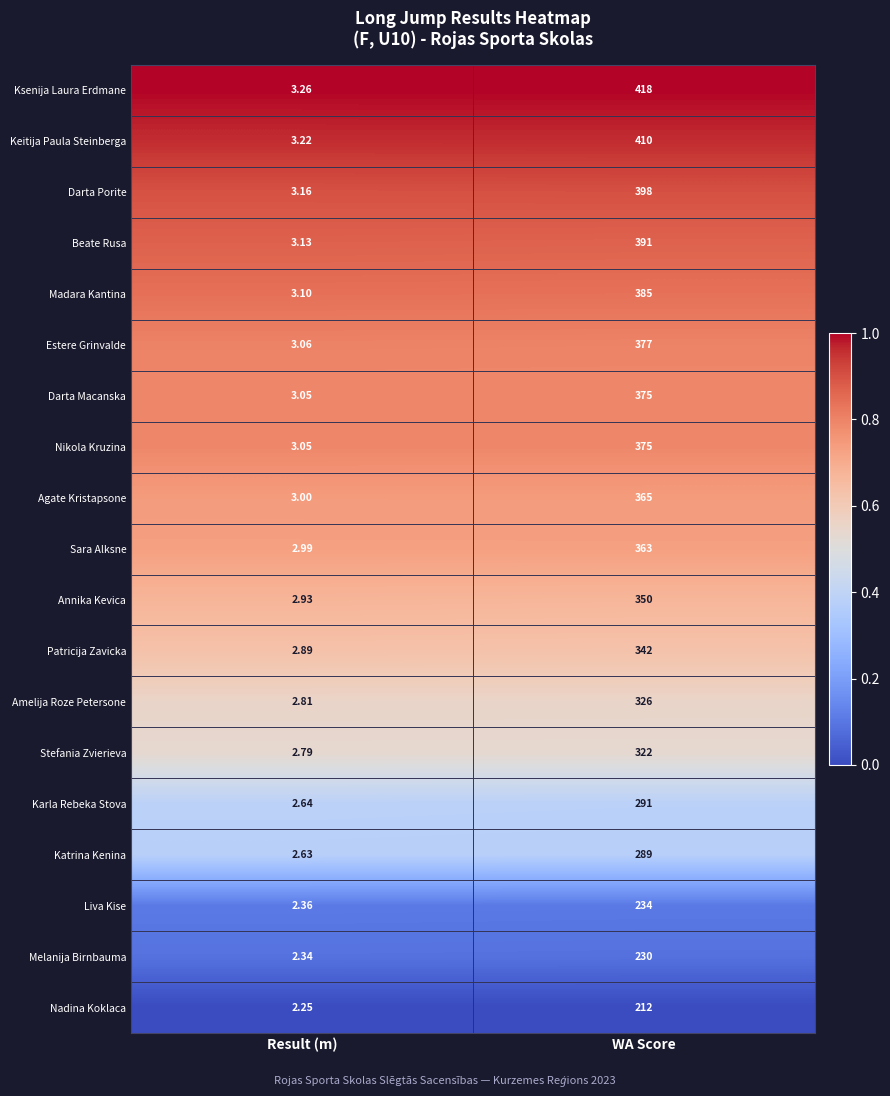

Which series has the largest total across all categories?

Ksenija Laura Erdmane